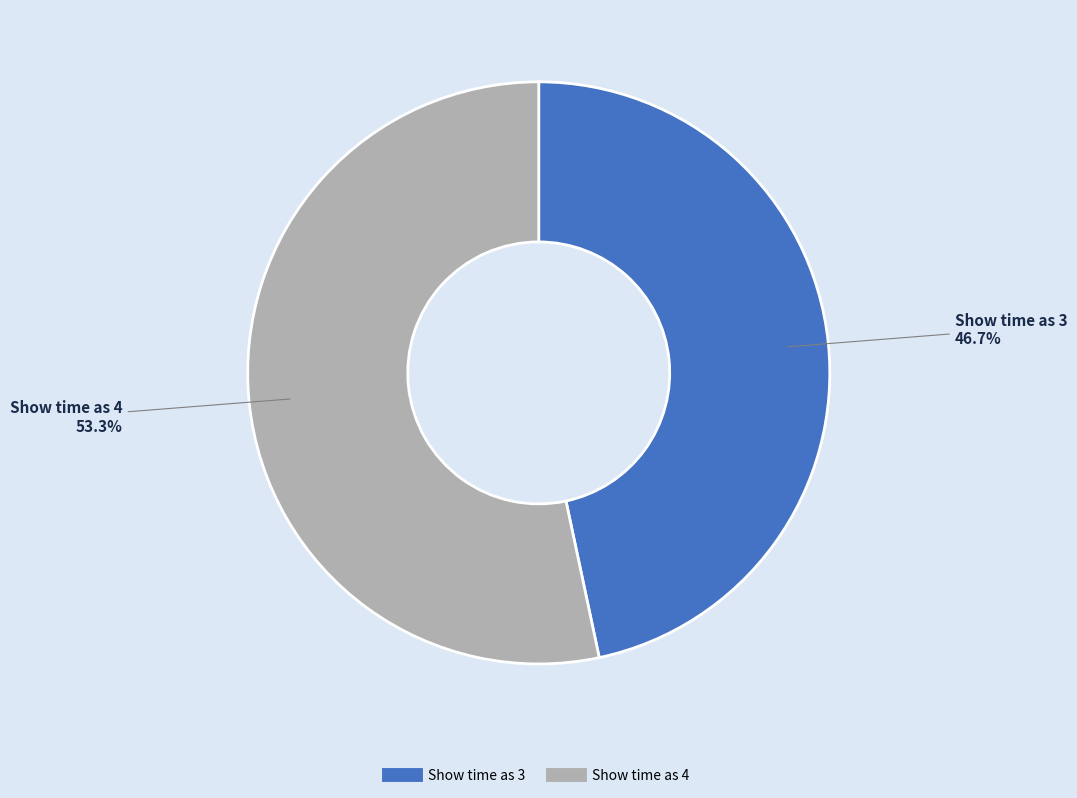

Count the number of slices in the pie.

2